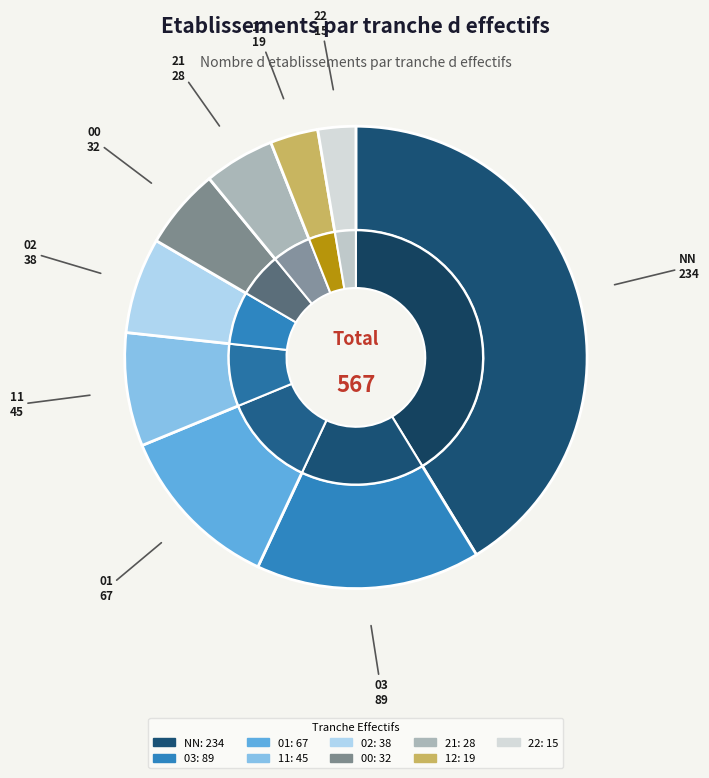

Which slice is the largest?

NN